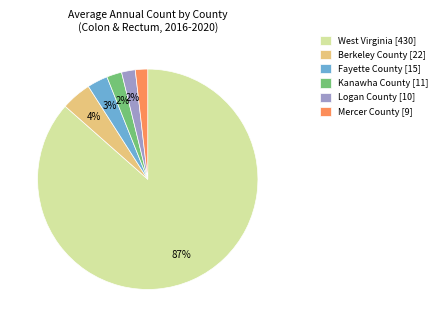

Between West Virginia [430] and Mercer County [9], which is larger?

West Virginia [430]